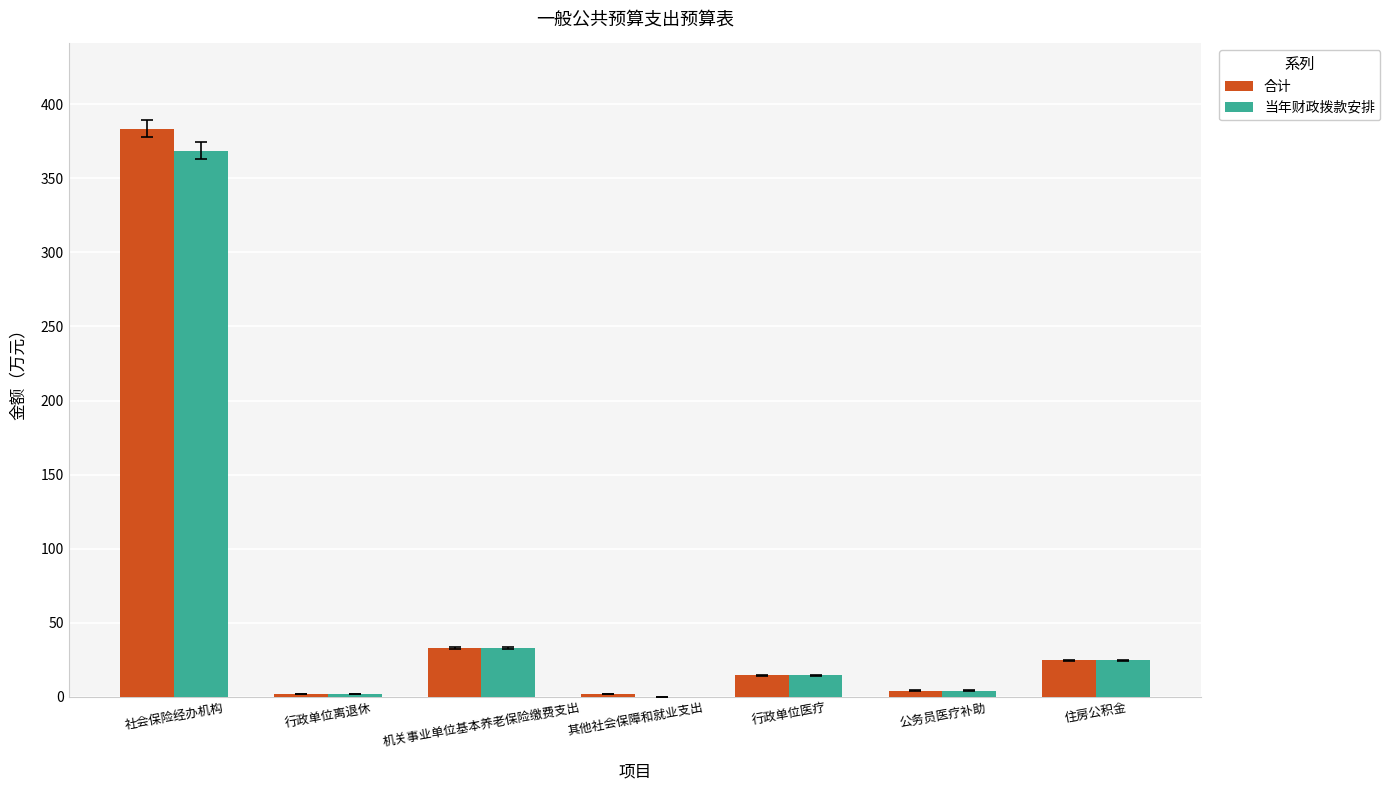

True or false: 合计 has a value of 43.4 at 住房公积金.

False